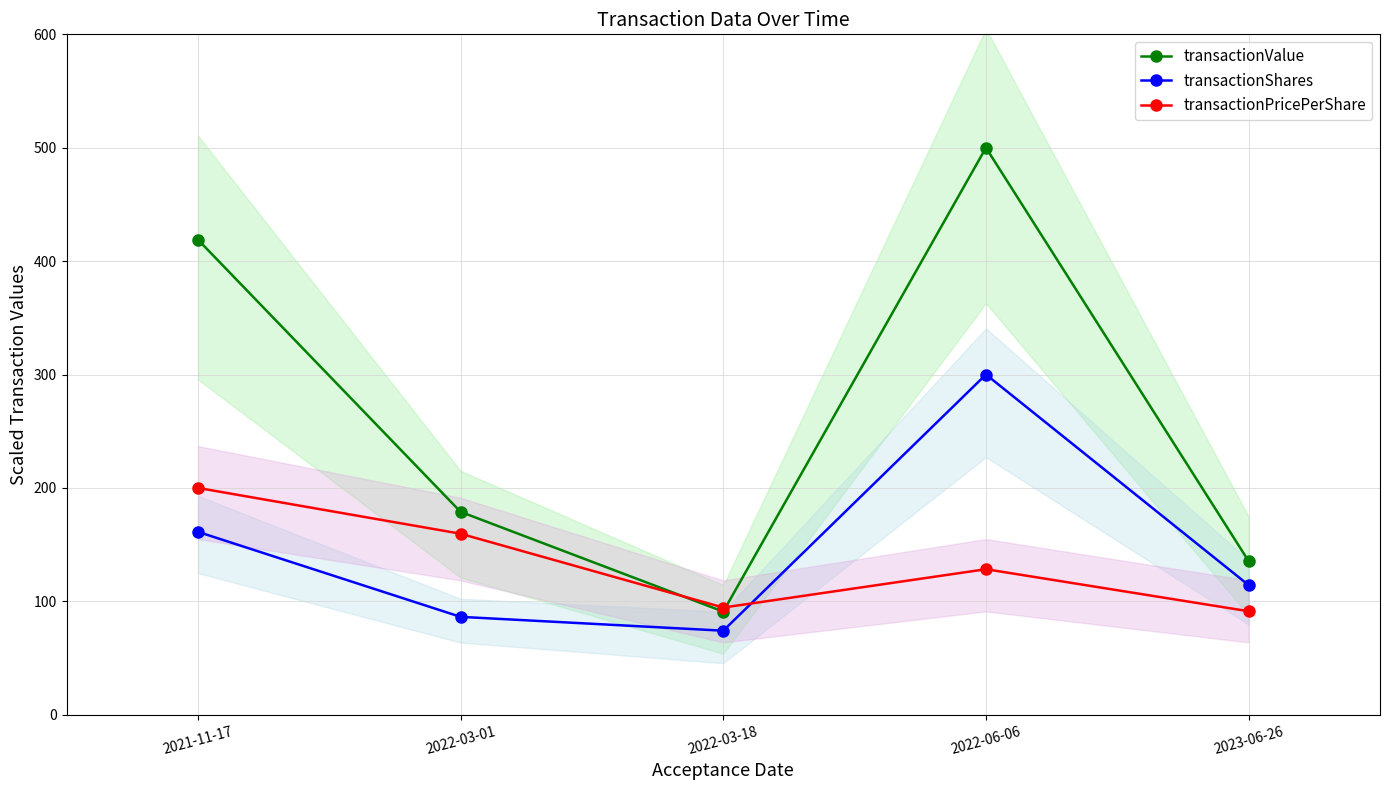

Read the transactionPricePerShare value at 2021-11-17.

200.0